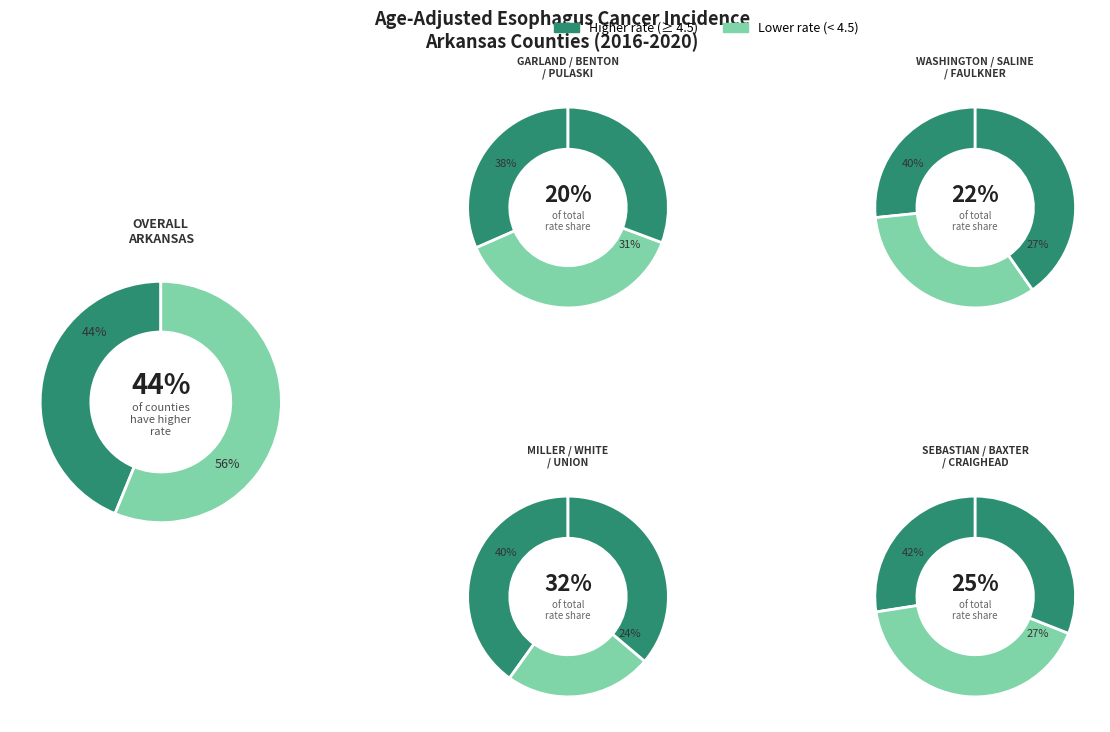

To the nearest percent, what portion does White County represent?

8%